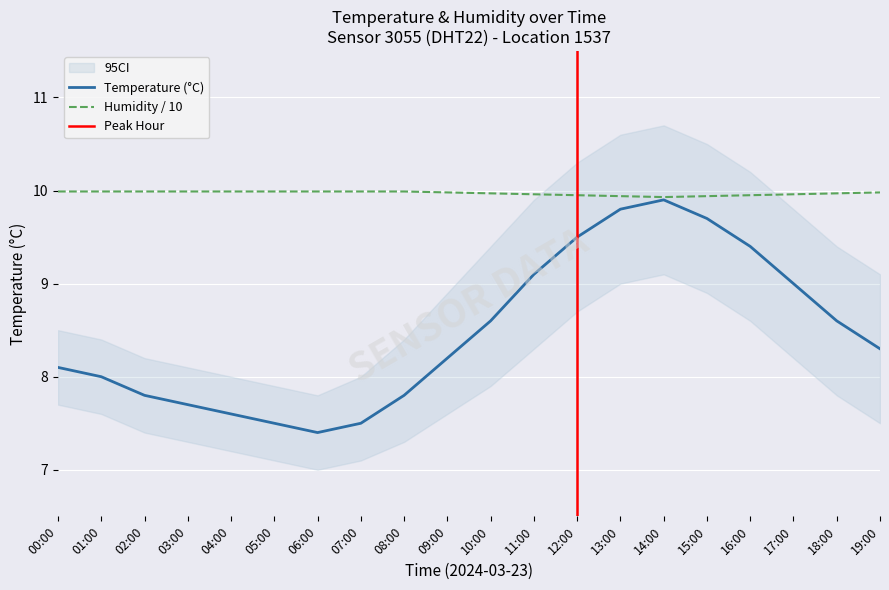

Reading right to left, extract all data points from this chart.

temperature: 8.3	8.6	9.0	9.4	9.7	9.9	9.8	9.5	9.1	8.6	8.2	7.8	7.5	7.4	7.5	7.6	7.7	7.8	8.0	8.1
humidity: 10.0	10.0	10.0	9.9	9.9	9.9	9.9	9.9	10.0	10.0	10.0	10.0	10.0	10.0	10.0	10.0	10.0	10.0	10.0	10.0